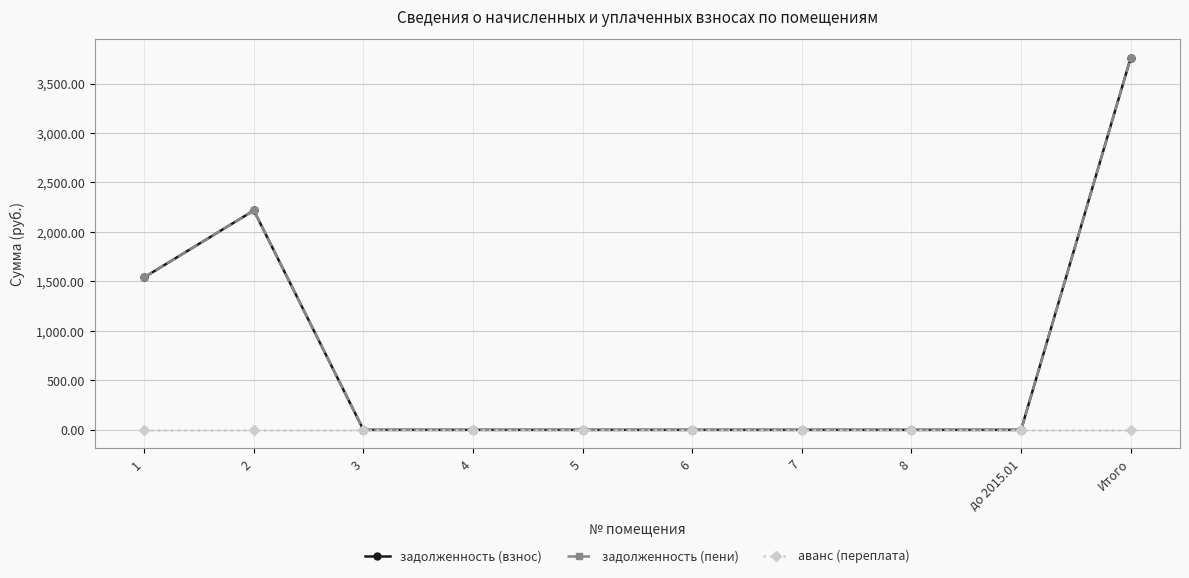

Which series changed the most between 5 and 6?

задолженность (взнос)